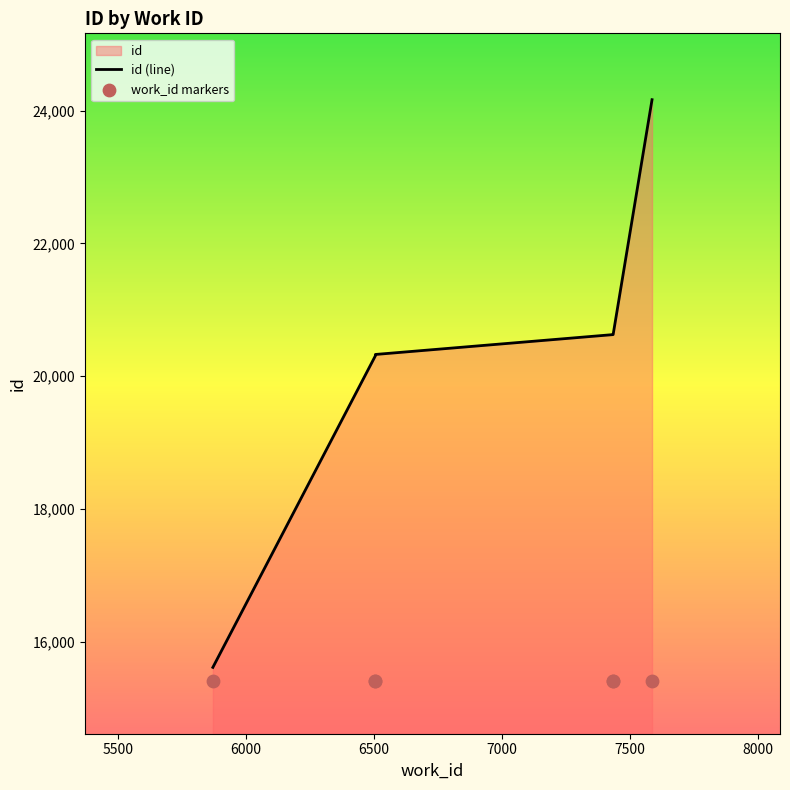

Which series has the largest Y range (max minus min)?

id (line)